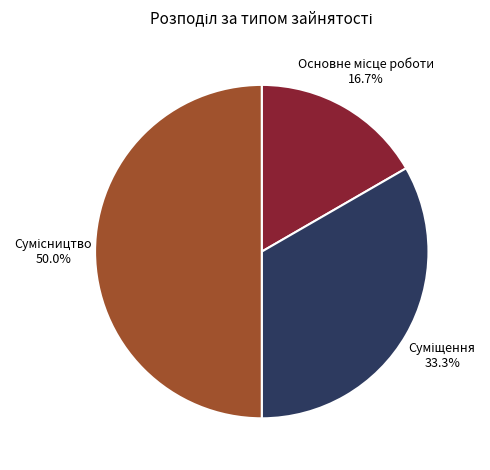

Which category has the smallest portion of the pie?

Основне місце роботи